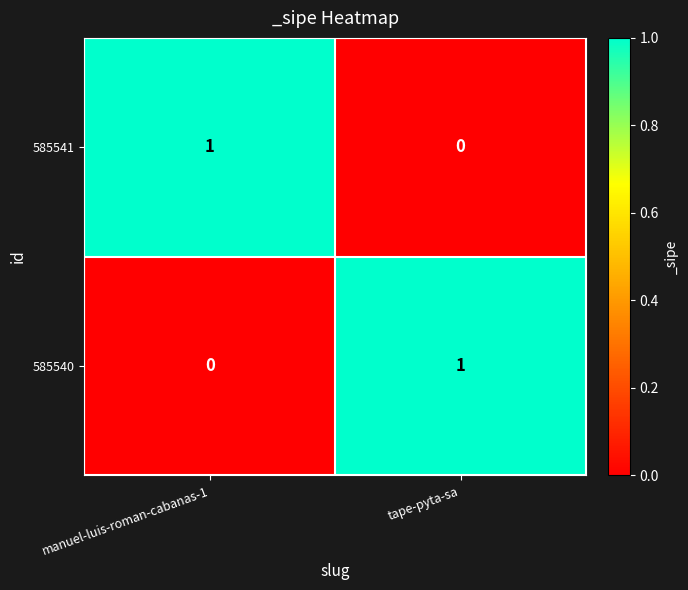

Reading left to right, transcribe all the data shown in this chart.

585541: 1	0
585540: 0	1